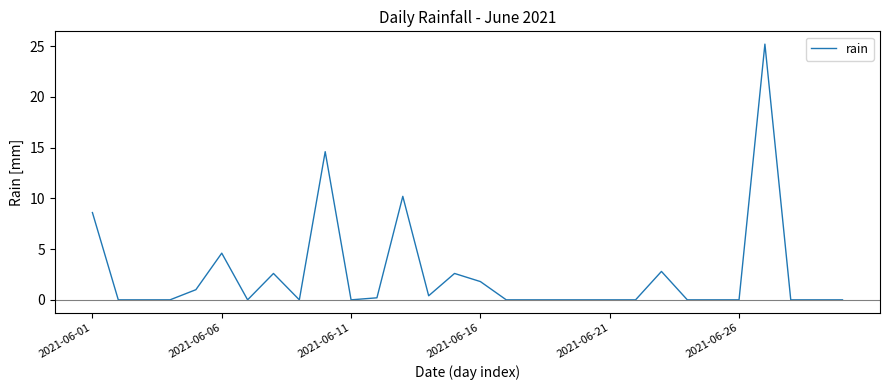

How many lines are shown in the chart?

1